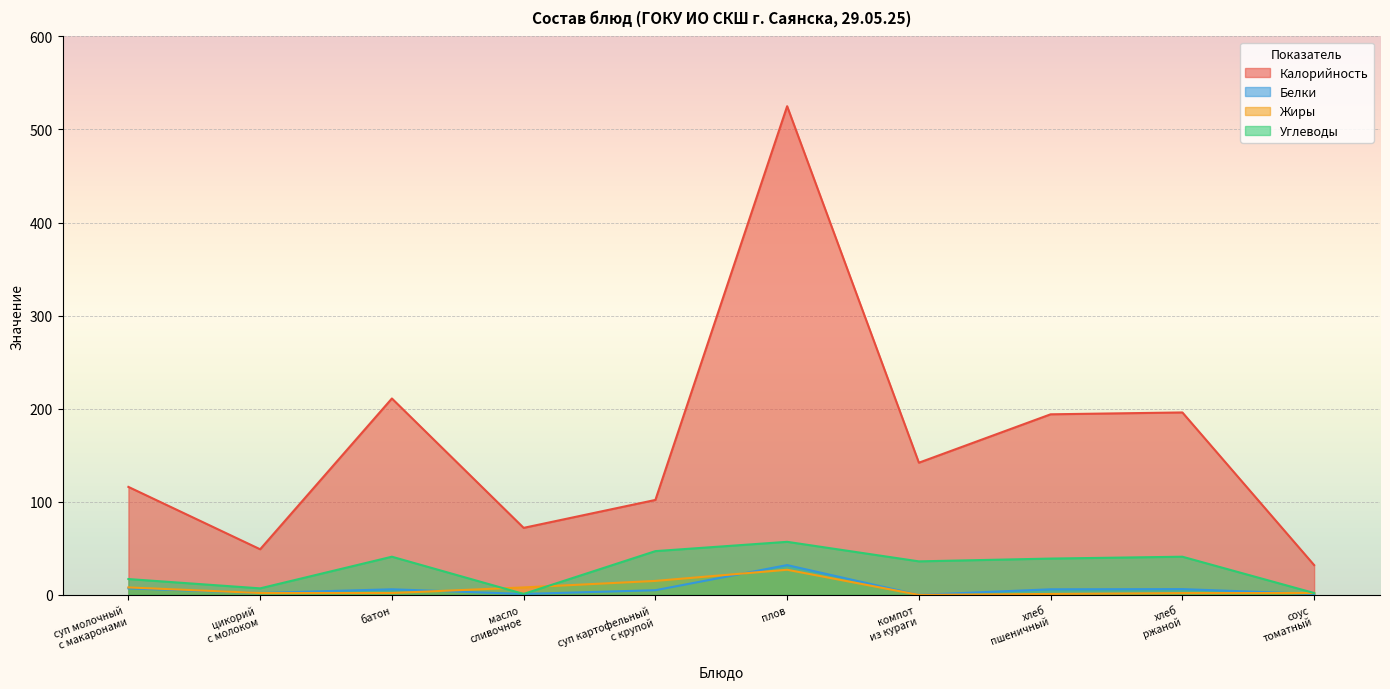

Reading right to left, transcribe all the data shown in this chart.

Калорийность: соус
томатный=32.0	хлеб
ржаной=196.0	хлеб
пшеничный=194.0	компот
из кураги=142.0	плов=525.0	суп картофельный
с крупой=102.0	масло
сливочное=72.0	батон=211.0	цикорий
с молоком=49.0	суп молочный
с макаронами=116.0
Белки: соус
томатный=1.0	хлеб
ржаной=6.2	хлеб
пшеничный=6.0	компот
из кураги=0.0	плов=32.0	суп картофельный
с крупой=5.0	масло
сливочное=1.0	батон=6.0	цикорий
с молоком=2.0	суп молочный
с макаронами=7.0
Жиры: соус
томатный=2.0	хлеб
ржаной=1.9	хлеб
пшеничный=1.0	компот
из кураги=0.0	плов=27.0	суп картофельный
с крупой=15.0	масло
сливочное=8.0	батон=2.0	цикорий
с молоком=2.0	суп молочный
с макаронами=8.0
Углеводы: соус
томатный=2.0	хлеб
ржаной=41.0	хлеб
пшеничный=39.0	компот
из кураги=36.0	плов=57.0	суп картофельный
с крупой=47.0	масло
сливочное=1.0	батон=41.0	цикорий
с молоком=7.0	суп молочный
с макаронами=17.0